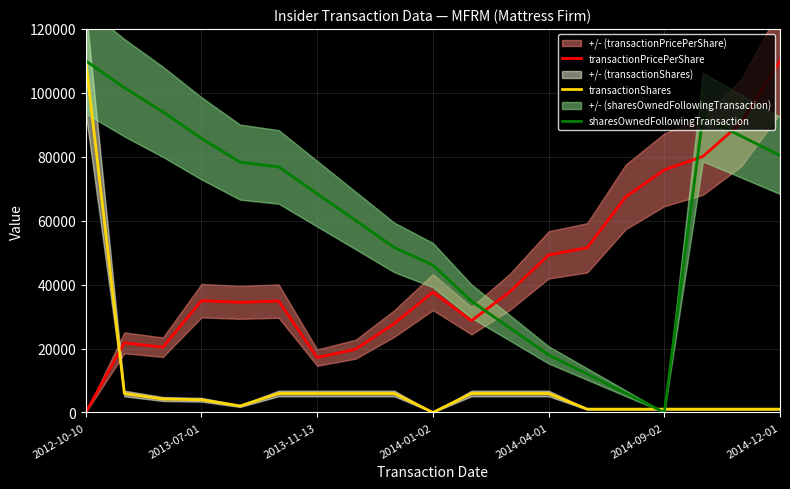

Reading right to left, list all the values displayed in this chart.

transactionPricePerShare: 110000.0	90677.4	80097.2	75889.2	67443.0	51509.2	49289.4	37790.4	28710.8	37638.5	27833.3	19800.4	17157.9	34839.4	34449.3	34969.6	20406.0	21771.3	0.0
transactionShares: 1029.5	1029.5	1029.5	1029.5	1029.5	1029.5	5931.6	5931.6	5931.6	0.0	5931.6	5931.6	5931.6	5931.6	2009.9	3970.8	4201.2	5931.6	110000.0
sharesOwnedFollowingTransaction: 80403.1	86404.6	92406.0	0.0	6001.5	12003.0	18004.5	26406.5	34808.6	46115.4	51612.8	60014.8	68416.9	76819.0	78312.2	85754.0	94043.3	101597.9	110000.0